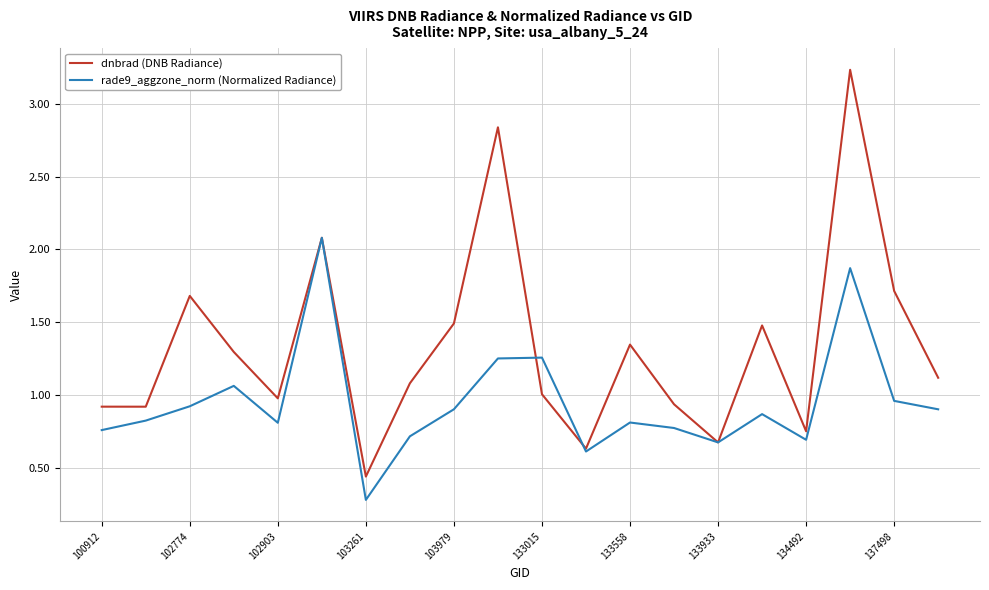

Which series has the largest total across all categories?

dnbrad (DNB Radiance)